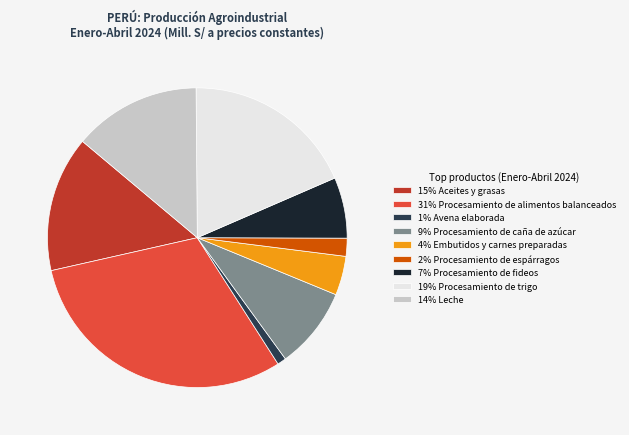

Is there any slice that represents more than half of the pie?

No